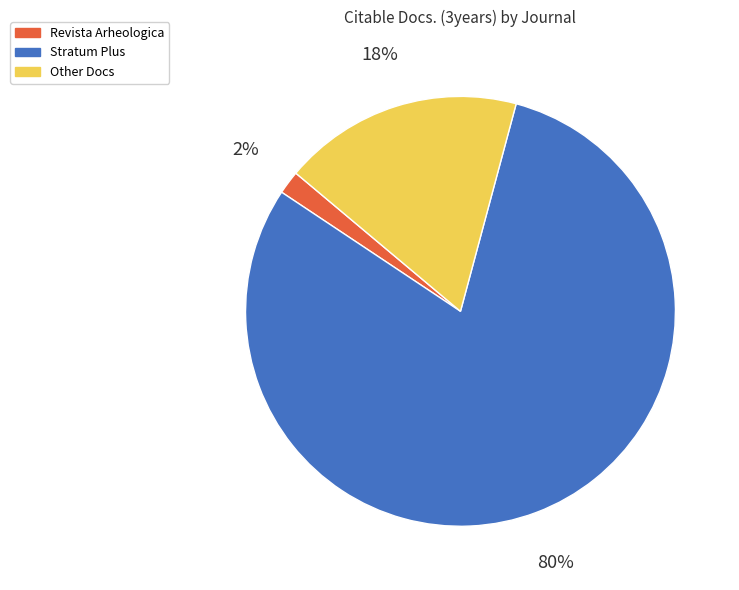

How many segments does this pie chart have?

3